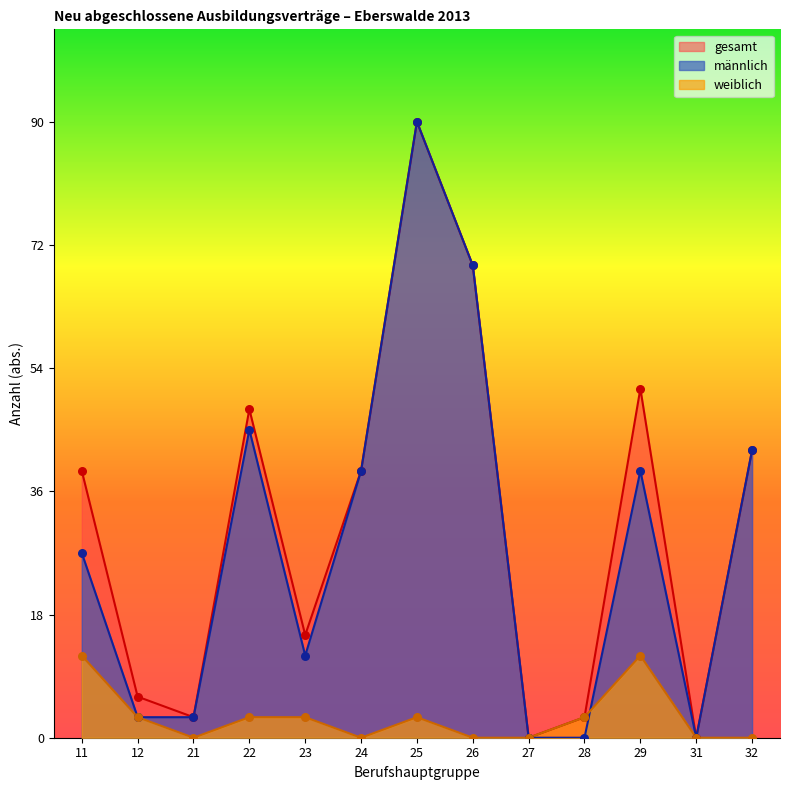

Which series contains the highest Y value?

männlich